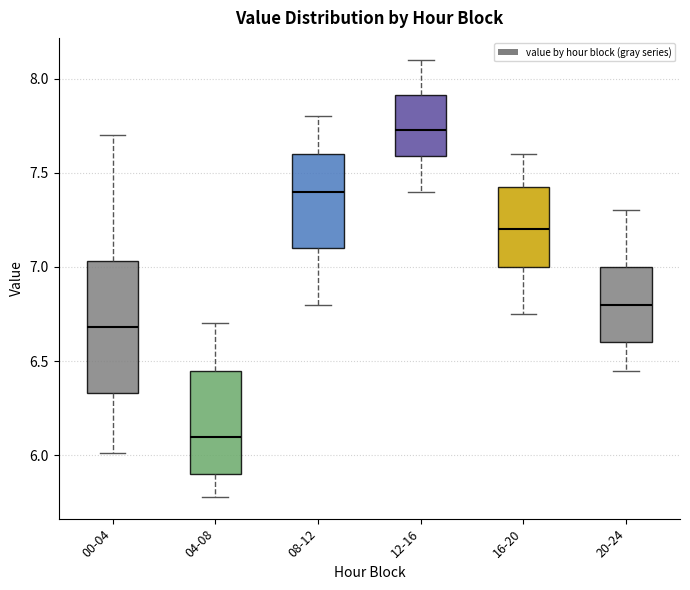

Where does the upper whisker of the box for 16-20 end on the y-axis? The values are not printed on the chart, so give them approximately, as read against the axis.

7.60